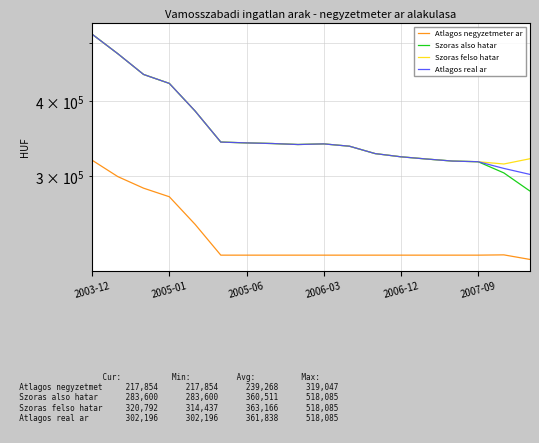

What is the value of the Atlagos negyzetmeter ar point at the 1st from the left?

319047